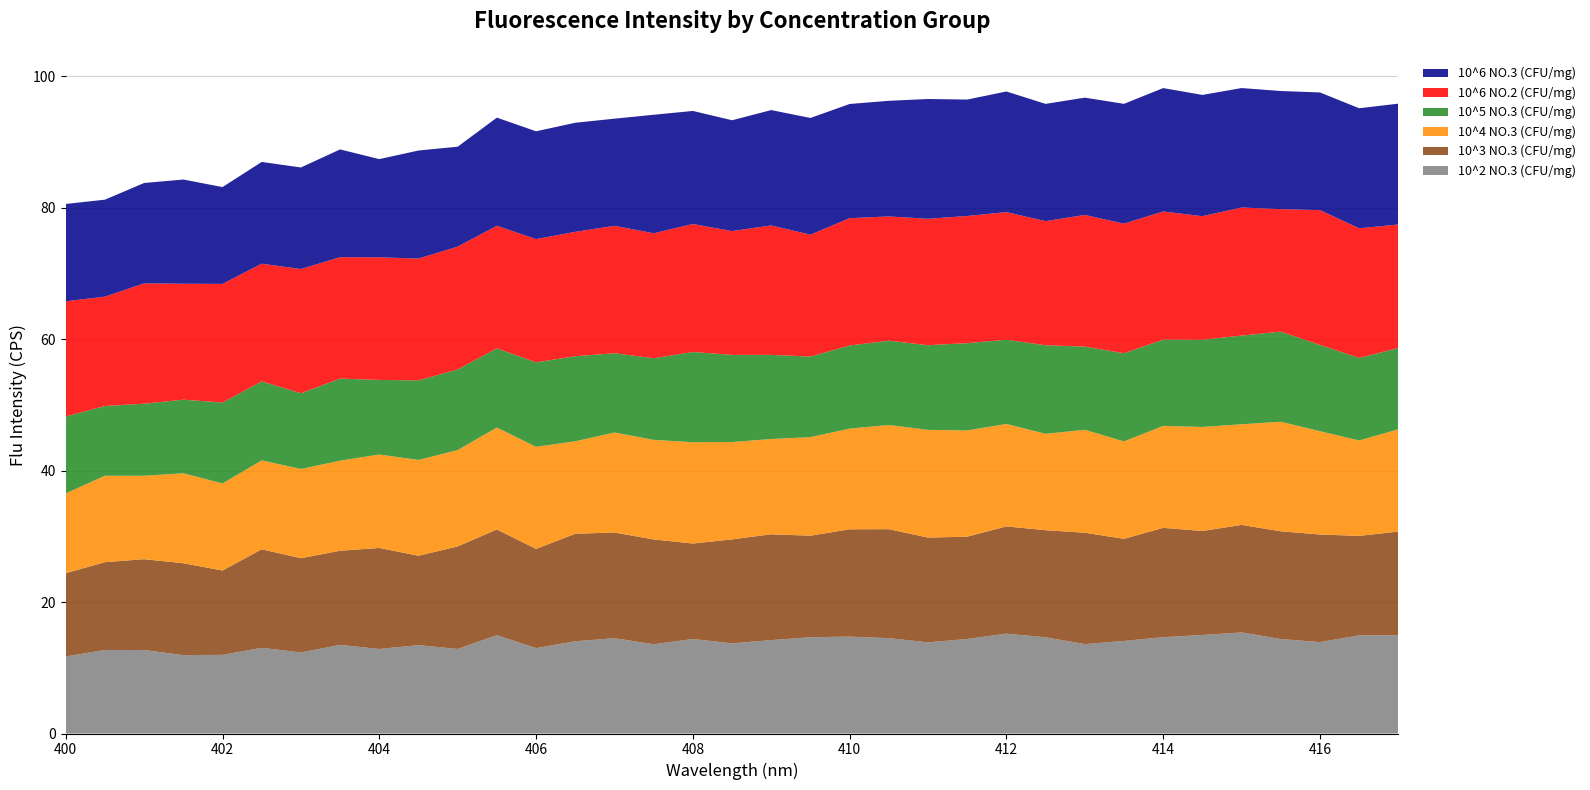

Reading left to right, list all the values displayed in this chart.

10^2 NO.3 (CFU/mg): 11.7	12.7	12.7	11.9	12.0	13.0	12.3	13.5	12.9	13.4	12.9	15.0	13.0	14.0	14.5	13.6	14.4	13.7	14.2	14.7	14.7	14.5	13.9	14.4	15.2	14.6	13.6	14.1	14.7	15.0	15.4	14.4	13.9	14.9	15.0
10^3 NO.3 (CFU/mg): 12.7	13.4	13.8	14.0	12.8	15.0	14.3	14.3	15.4	13.6	15.6	16.1	15.1	16.4	16.1	15.9	14.5	15.8	16.1	15.4	16.3	16.6	15.9	15.6	16.3	16.3	16.9	15.5	16.6	15.8	16.4	16.4	16.4	15.1	15.8
10^4 NO.3 (CFU/mg): 12.1	13.1	12.7	13.7	13.3	13.5	13.6	13.7	14.2	14.6	14.7	15.5	15.5	14.1	15.2	15.2	15.4	14.8	14.5	15.0	15.3	15.9	16.4	16.2	15.6	14.7	15.7	14.8	15.5	15.8	15.3	16.7	15.7	14.5	15.6
10^5 NO.3 (CFU/mg): 11.7	10.6	11.0	11.2	12.3	12.0	11.5	12.5	11.3	12.1	12.3	12.0	12.9	12.9	12.1	12.4	13.7	13.3	12.8	12.3	12.6	12.8	12.9	13.3	12.8	13.5	12.7	13.4	13.1	13.3	13.5	13.7	13.1	12.6	12.4
10^6 NO.2 (CFU/mg): 17.5	16.6	18.3	17.6	18.0	17.9	18.9	18.5	18.7	18.5	18.7	18.6	18.8	18.9	19.4	19.0	19.5	18.8	19.7	18.5	19.4	18.9	19.2	19.3	19.4	18.9	20.0	19.7	19.5	18.8	19.5	18.6	20.5	19.7	18.8
10^6 NO.3 (CFU/mg): 14.8	14.8	15.3	15.9	14.7	15.5	15.5	16.4	14.9	16.4	15.2	16.5	16.4	16.6	16.3	18.0	17.2	16.9	17.6	17.8	17.4	17.6	18.2	17.7	18.4	17.8	17.8	18.2	18.8	18.5	18.2	18.0	17.9	18.3	18.4